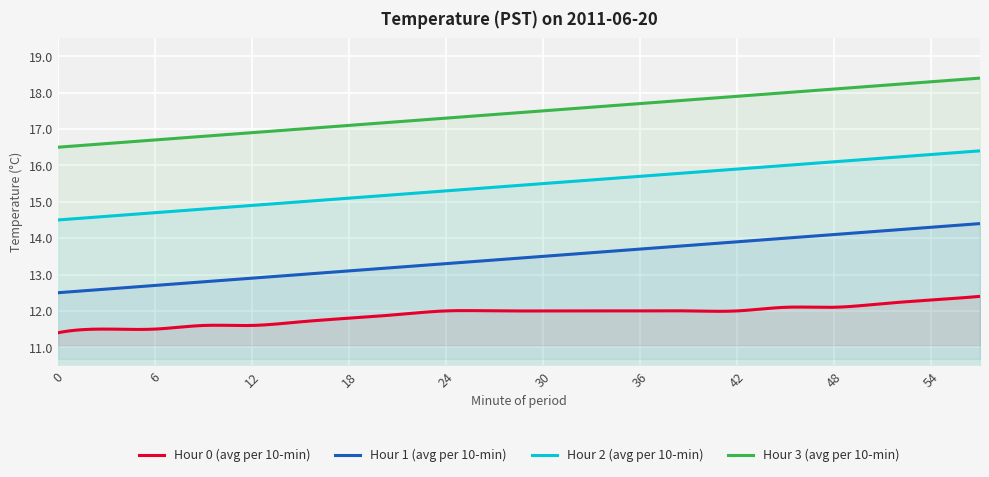

What is the value of the Hour 2 (avg per 10-min) point at the 14th from the left?

15.8